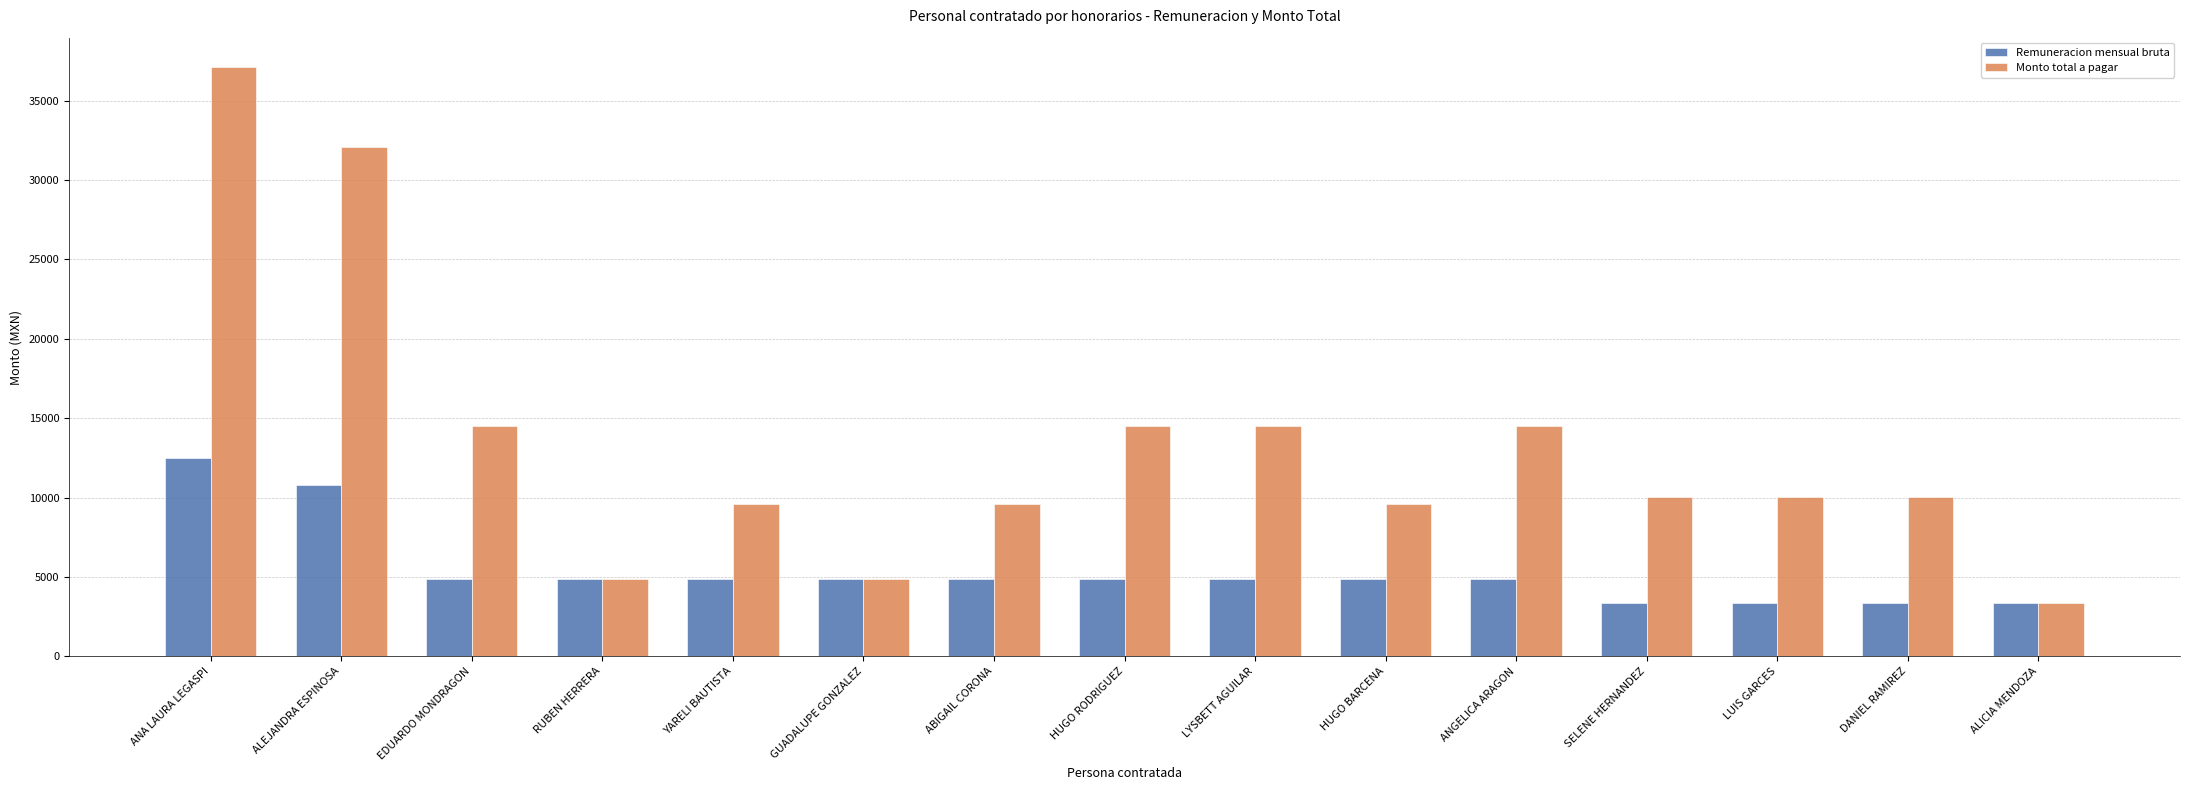

List the series in order of their overall mean, highest first.

Monto total a pagar, Remuneracion mensual bruta